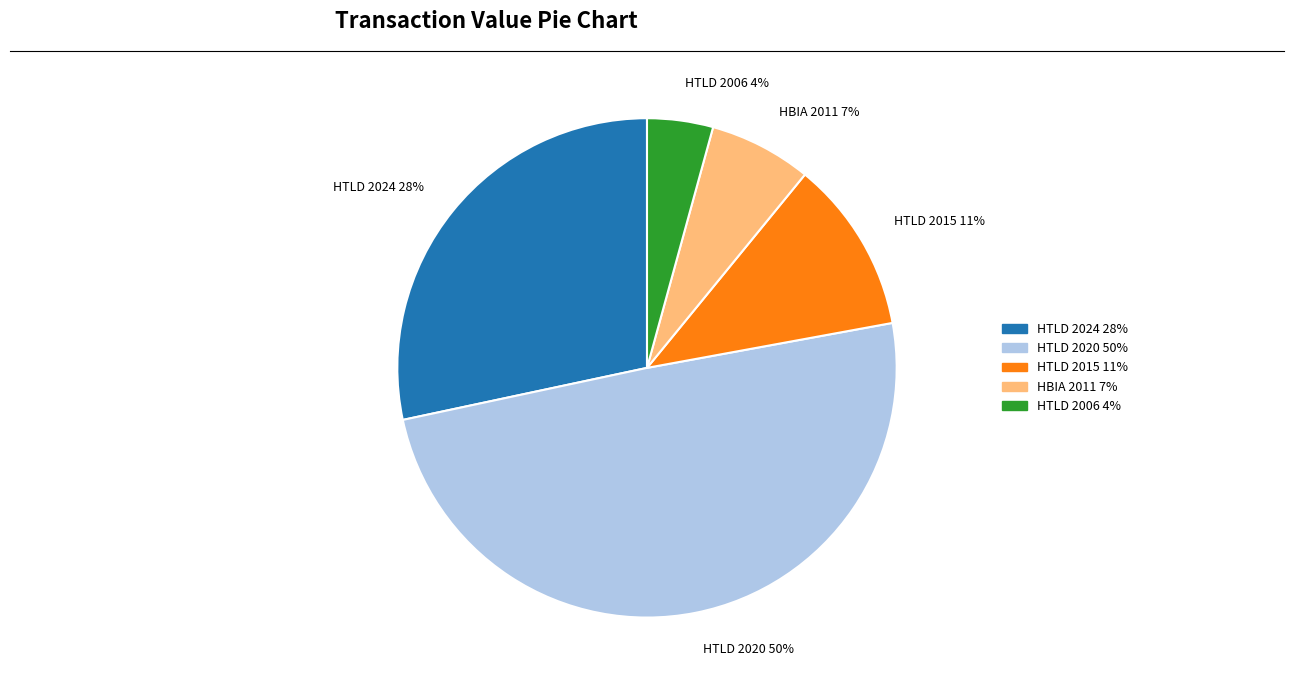

Does any single category account for the majority?

No